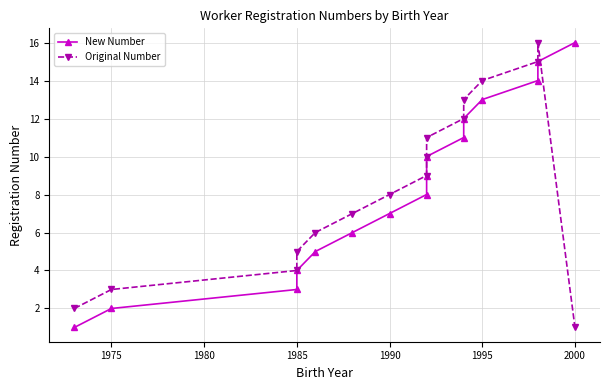

How many lines are shown in the chart?

2